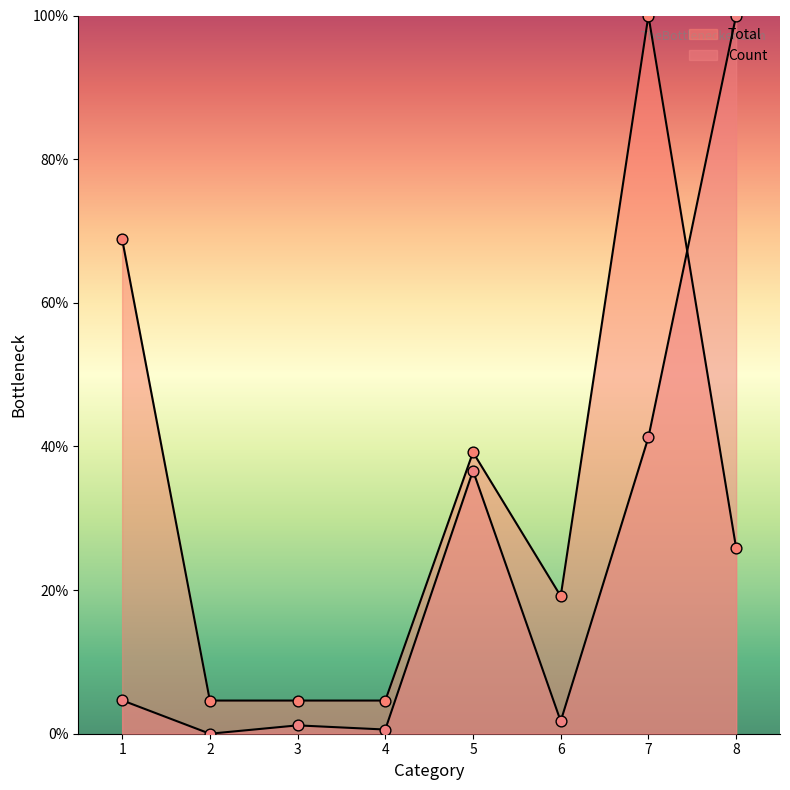

At how many categories does at least one series exceed 73?

2